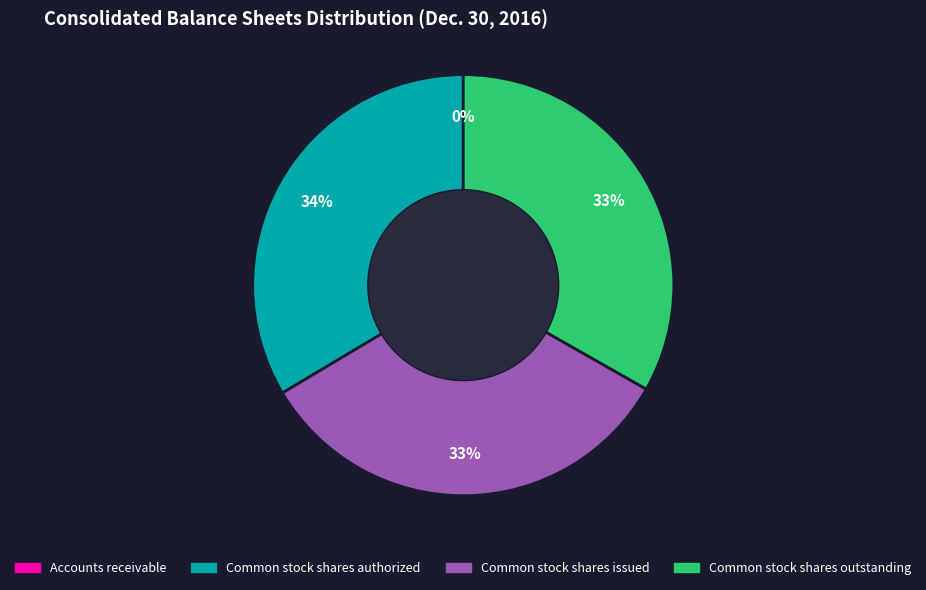

Does Common stock shares outstanding represent more than half of the total?

No